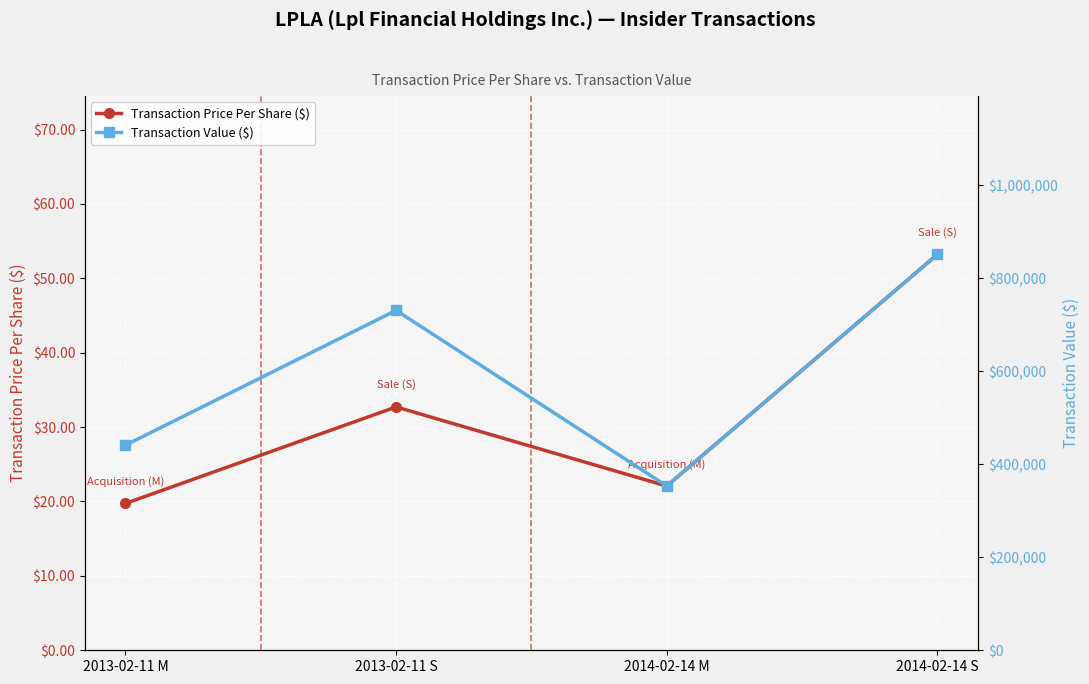

What is the difference between the Transaction Value ($) values at 2014-02-14 M and 2013-02-11 S?

377723.0